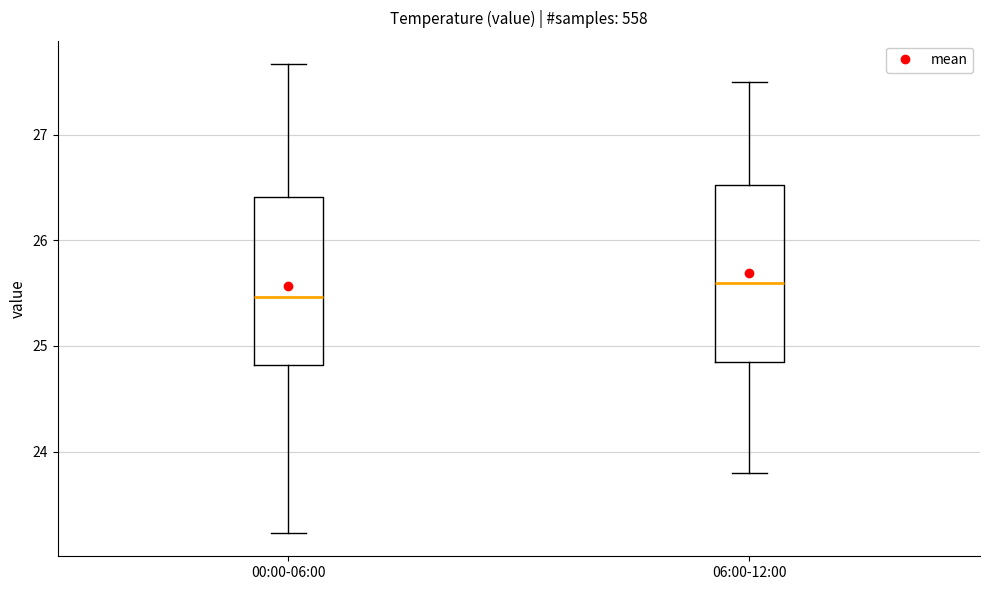

Which box's median line is the lowest?

00:00-06:00